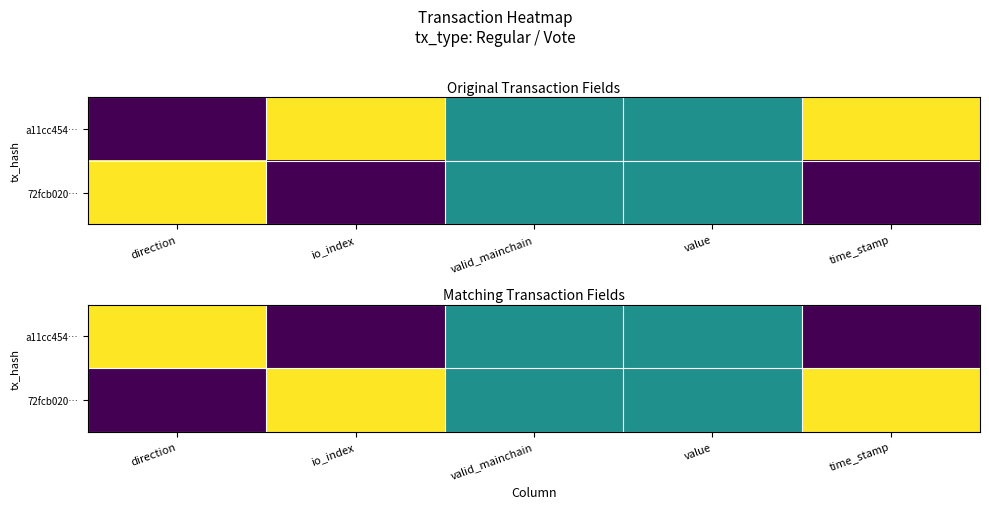

How many categories are shown in the chart?

5